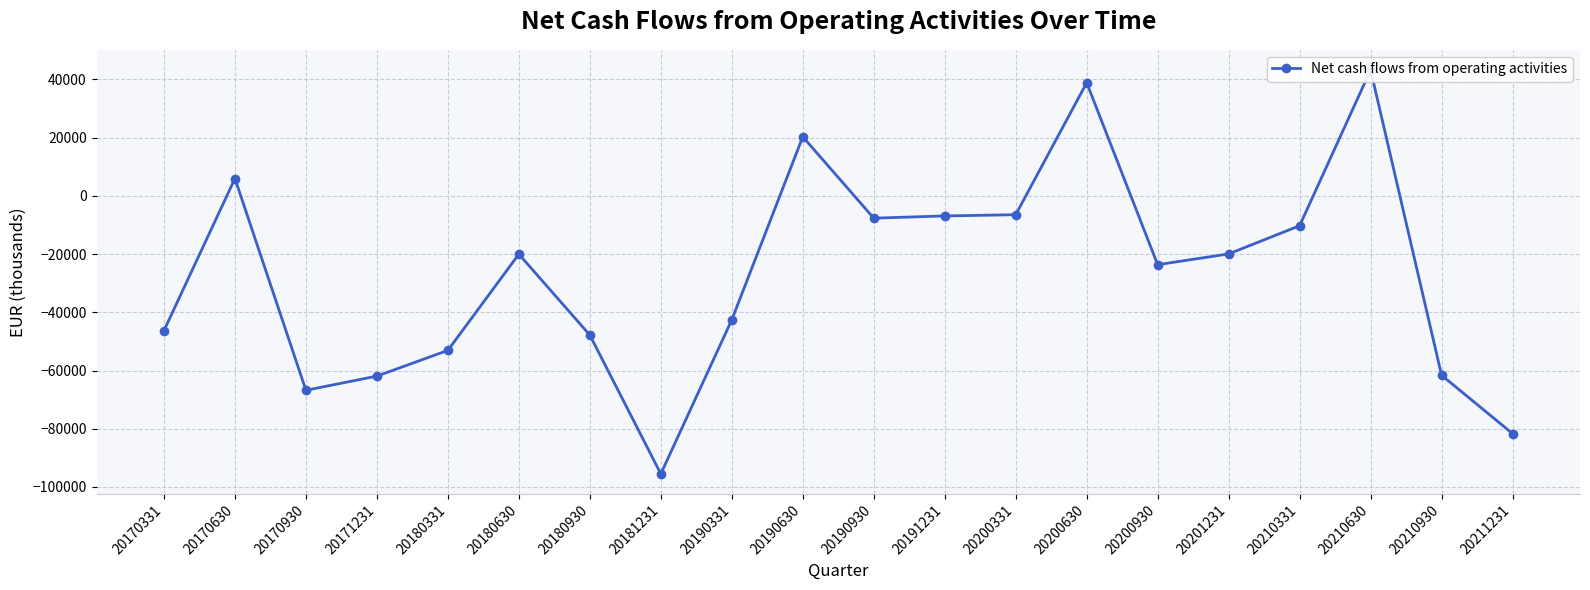

Reading right to left, transcribe all the data shown in this chart.

-81684	-61639	43246	-10246	-19946	-23633	38881	-6469	-6886	-7657	20308	-42587	-95518	-47825	-20014	-53080	-61927	-66792	5974	-46297